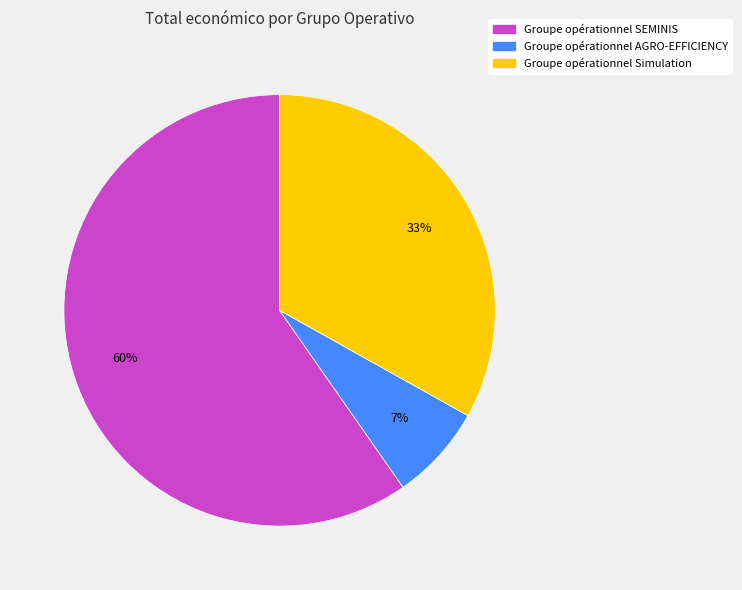

Is Groupe opérationnel Simulation the majority of the pie?

No